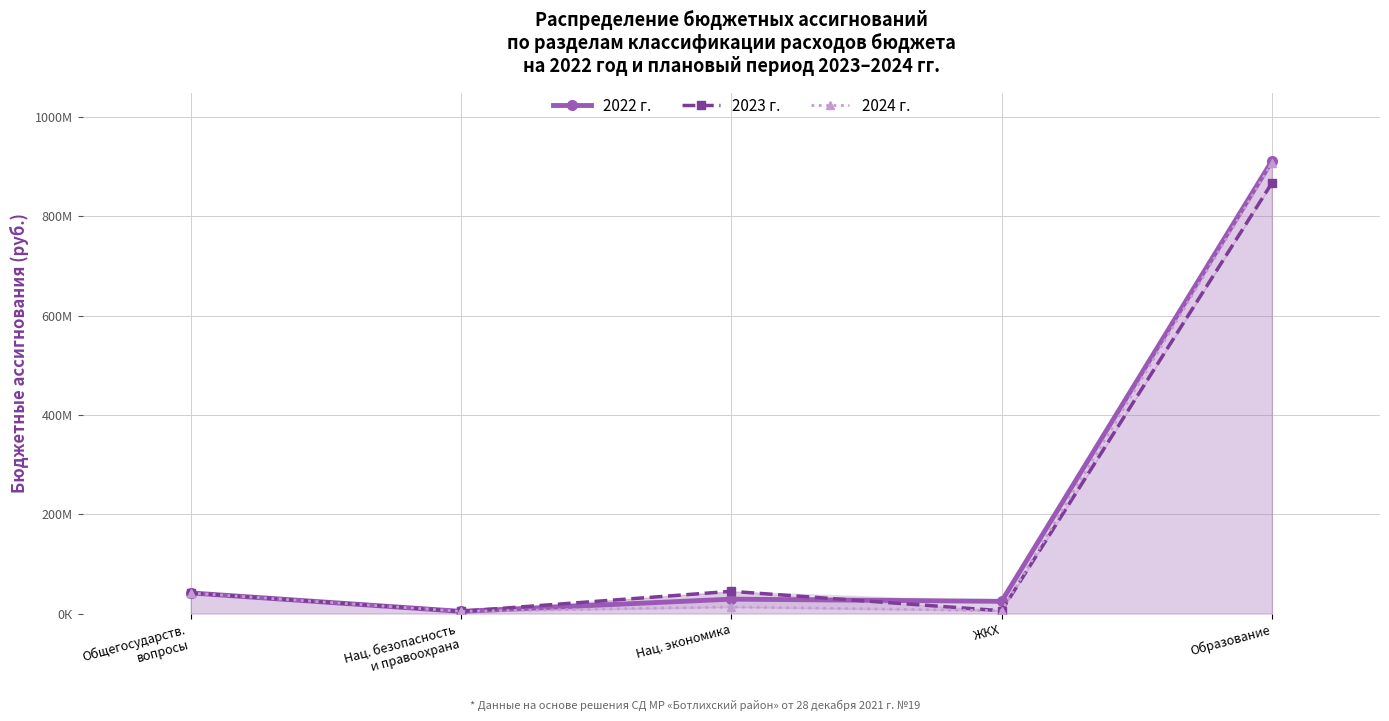

True or false: 2023 г. and 2024 г. intersect in this chart.

False